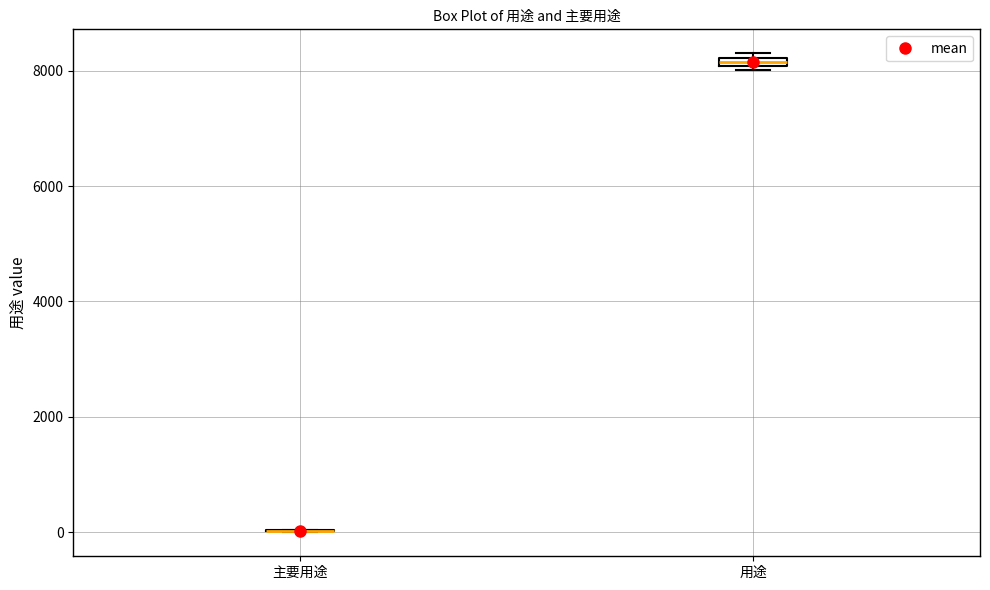

Where is the upper edge of the box for 用途 on the y-axis? The values are not printed on the chart, so give them approximately, as read against the axis.

8200